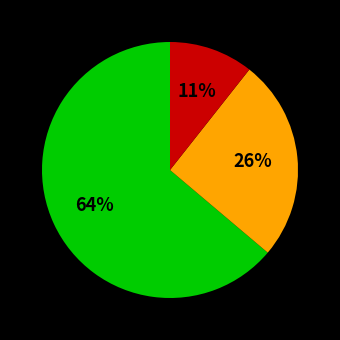

To the nearest percent, what is the average slice percentage?

33%